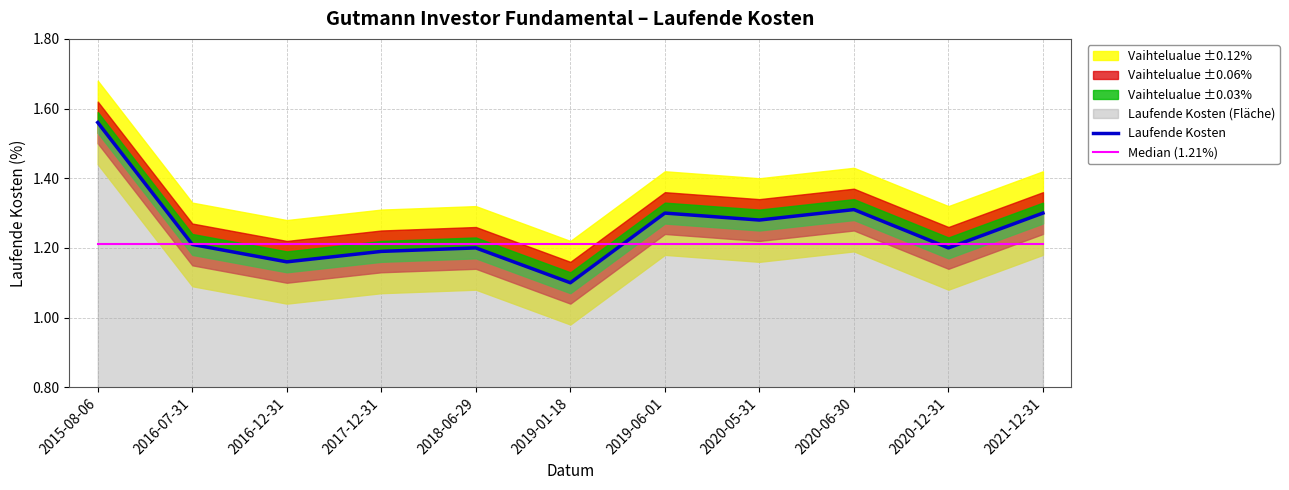

Reading left to right, list all the values displayed in this chart.

Laufende Kosten: 1.6	1.2	1.2	1.2	1.2	1.1	1.3	1.3	1.3	1.2	1.3
Median (1.21%): 1.2	1.2	1.2	1.2	1.2	1.2	1.2	1.2	1.2	1.2	1.2